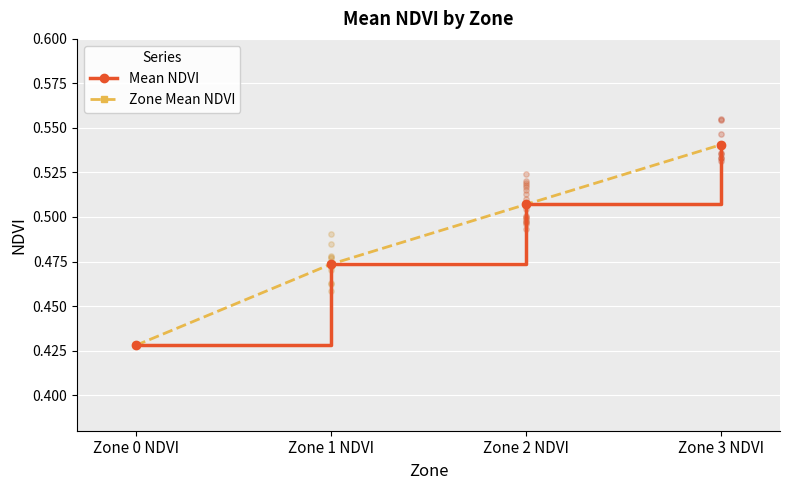

At which category is the sum across all series the highest?

Zone 3 NDVI